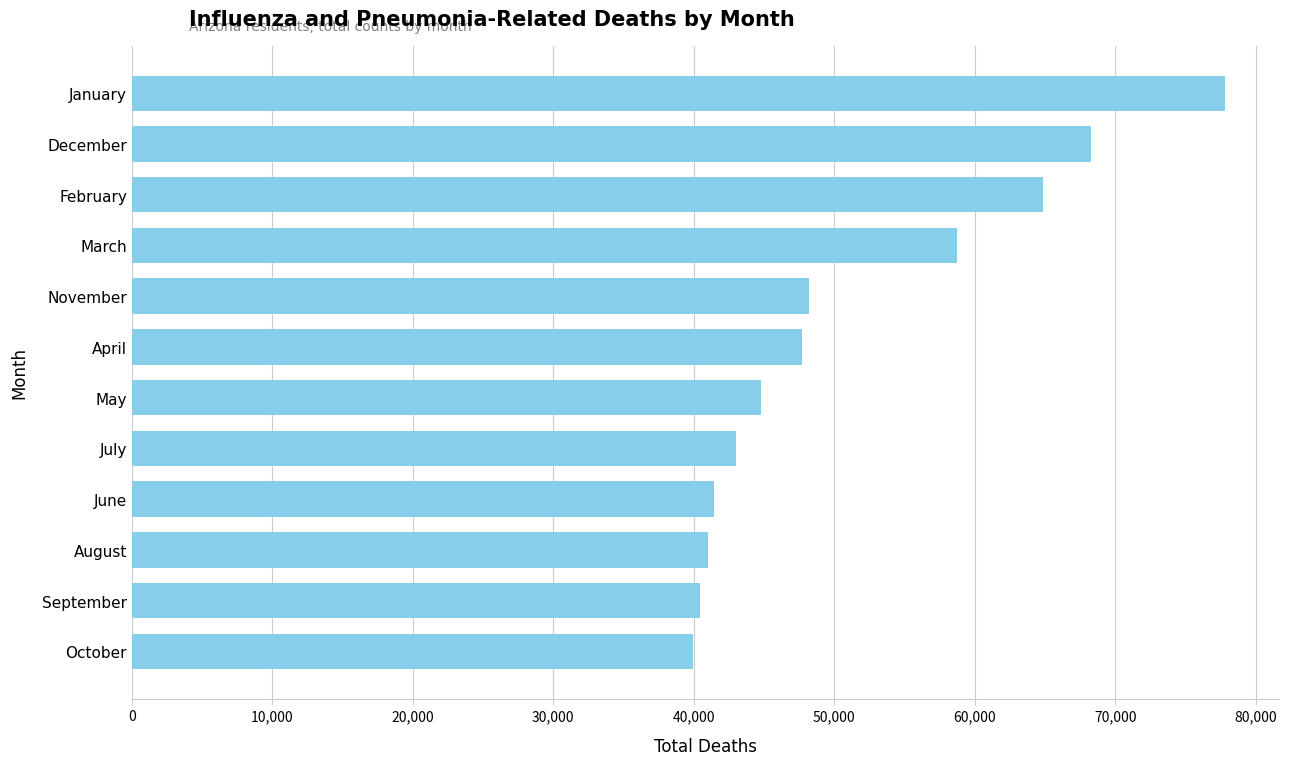

What is the value of the 5th bar from the top?

48209